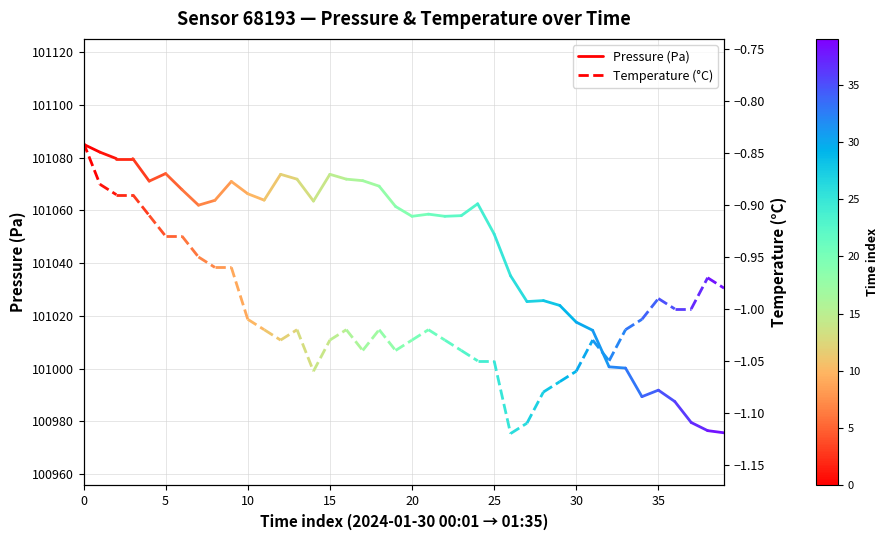

True or false: Temperature (°C) has a value of -1.5 at 0.

False